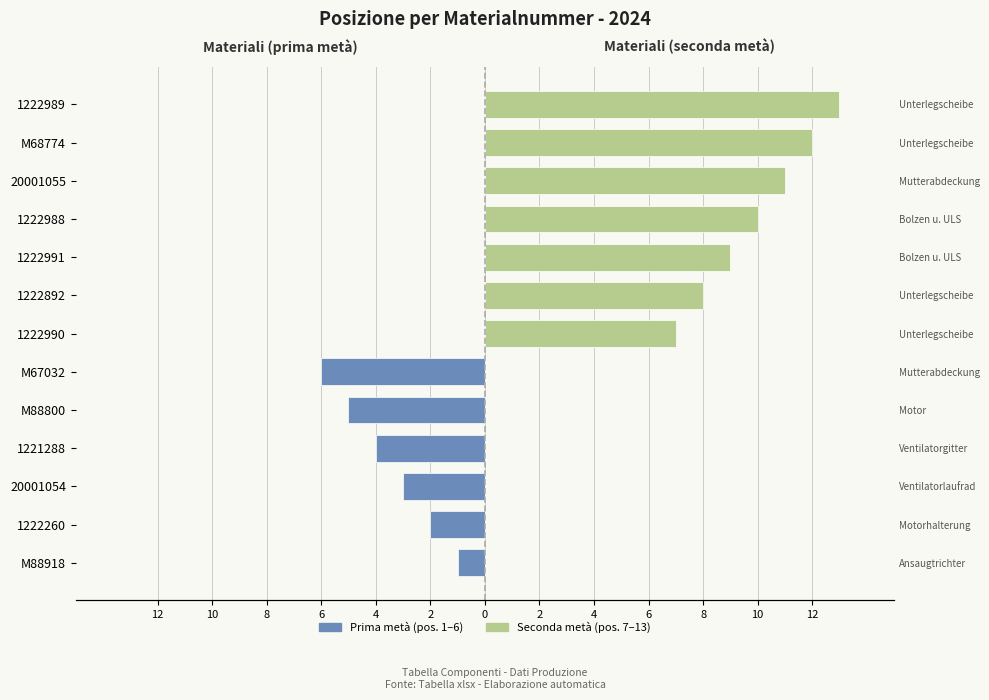

Which series has the largest range (max minus min)?

Seconda metà (pos. 7–13)